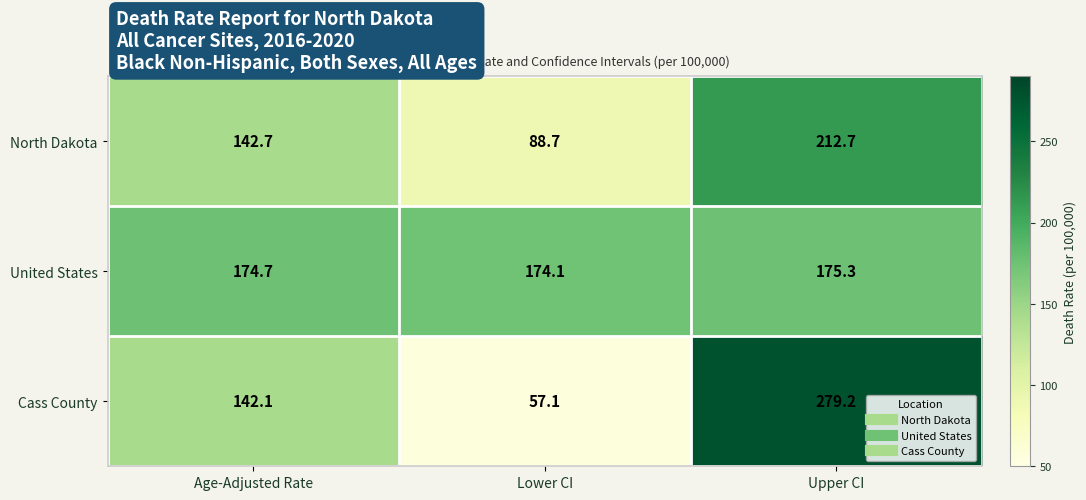

What is the greatest value displayed?

279.2